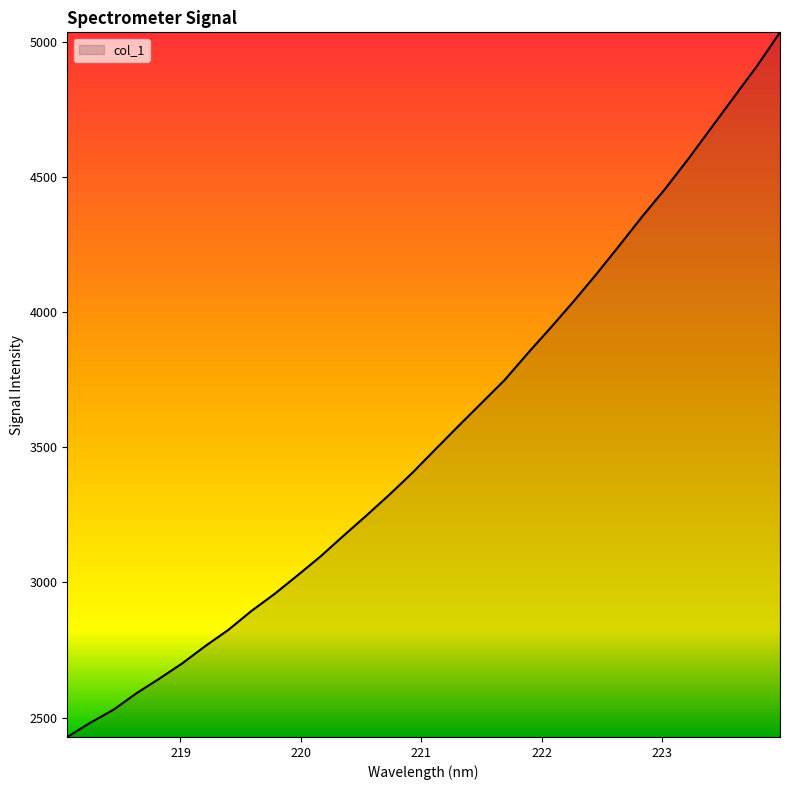

True or false: there are more than 1 points higher than both neighbors.

False